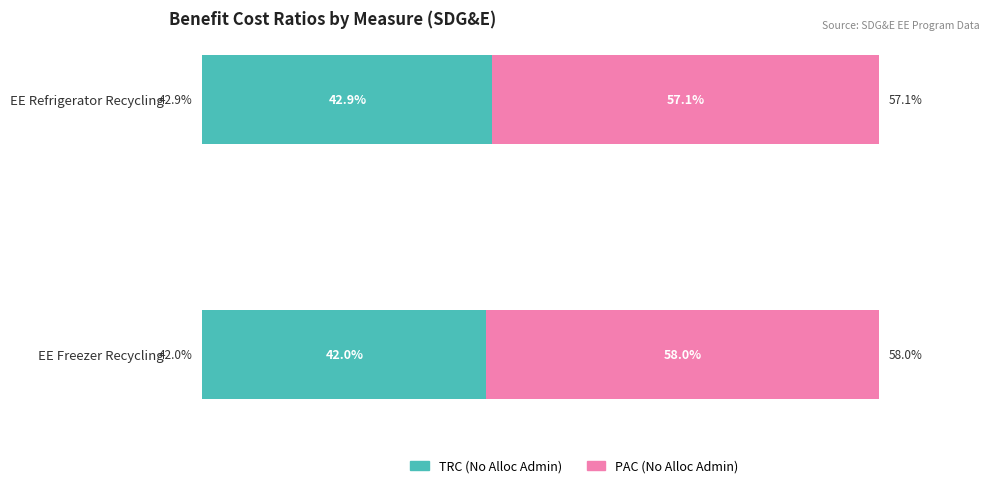

Rank the categories by TRC (No Alloc Admin) value from highest to lowest.

EE Refrigerator Recycling, EE Freezer Recycling